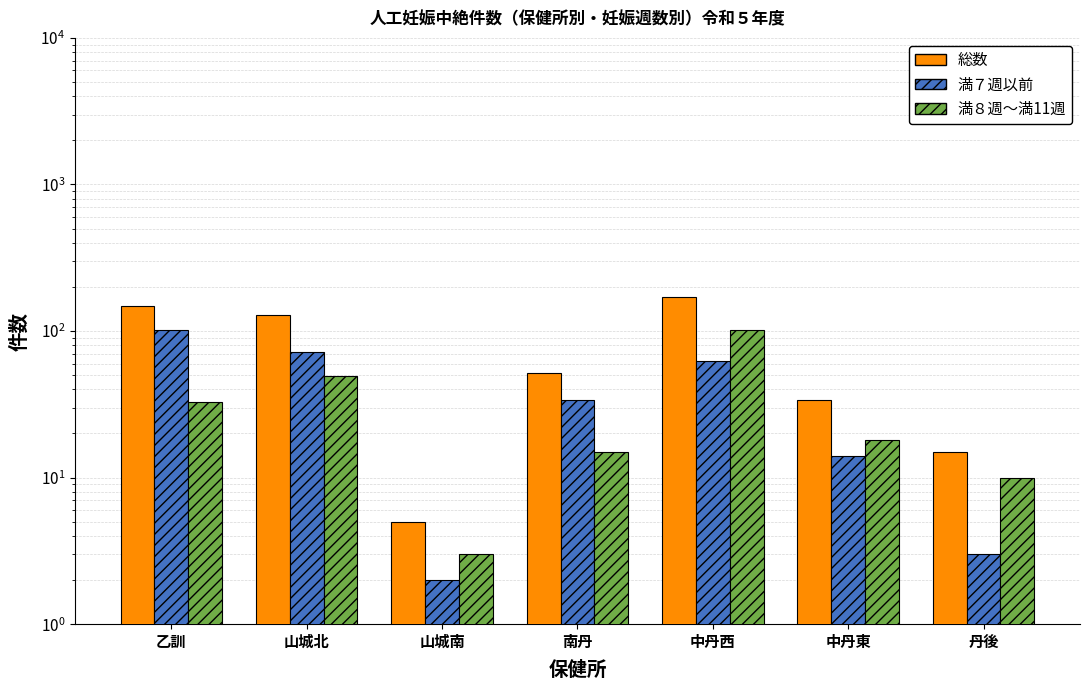

List the labels in order of 総数 value, largest first.

中丹西, 乙訓, 山城北, 南丹, 中丹東, 丹後, 山城南